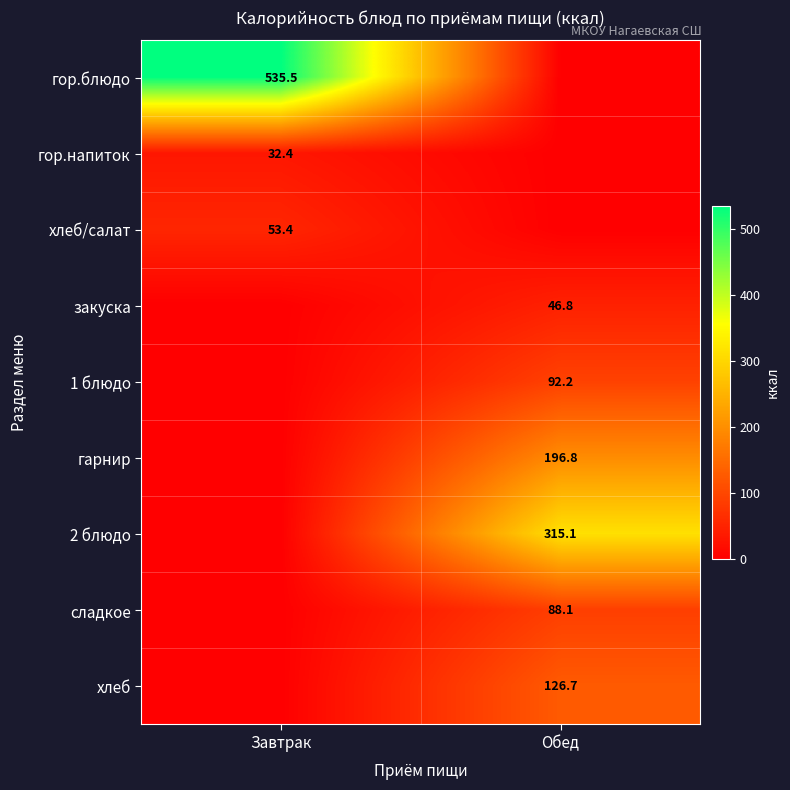

The value of закуска at Обед is 23.1. True or false?

False